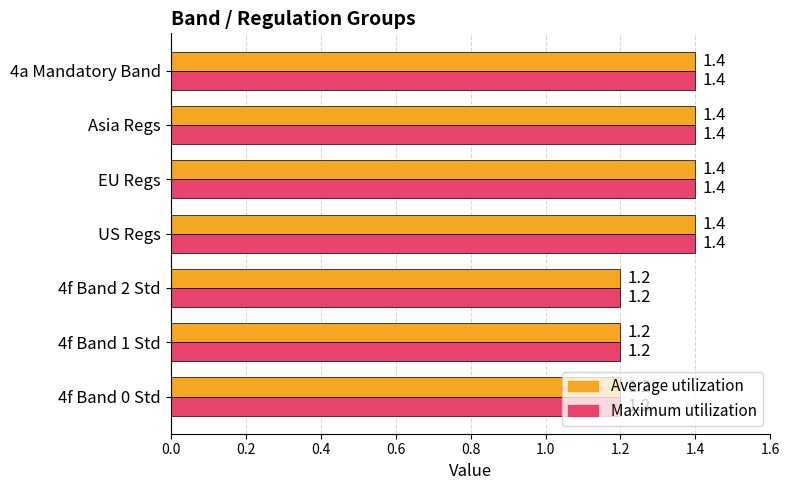

What is the minimum value shown in the chart?

1.2